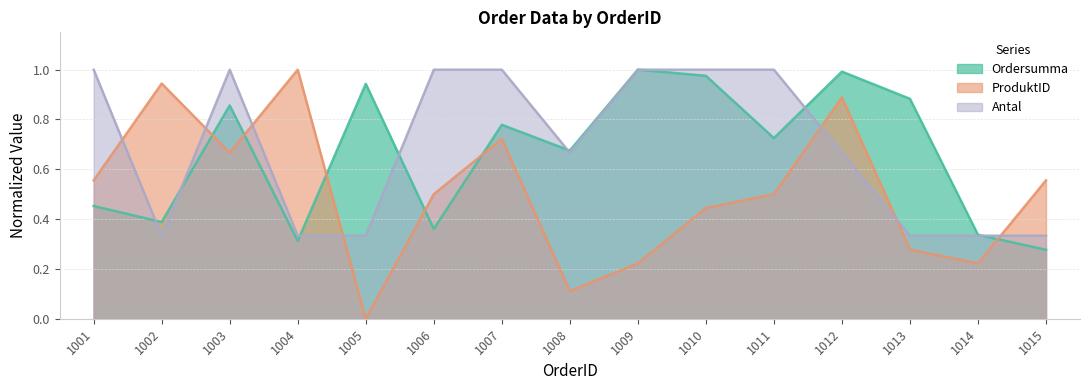

Between which two adjacent categories do Ordersumma and ProduktID first intersect?

1002 and 1003